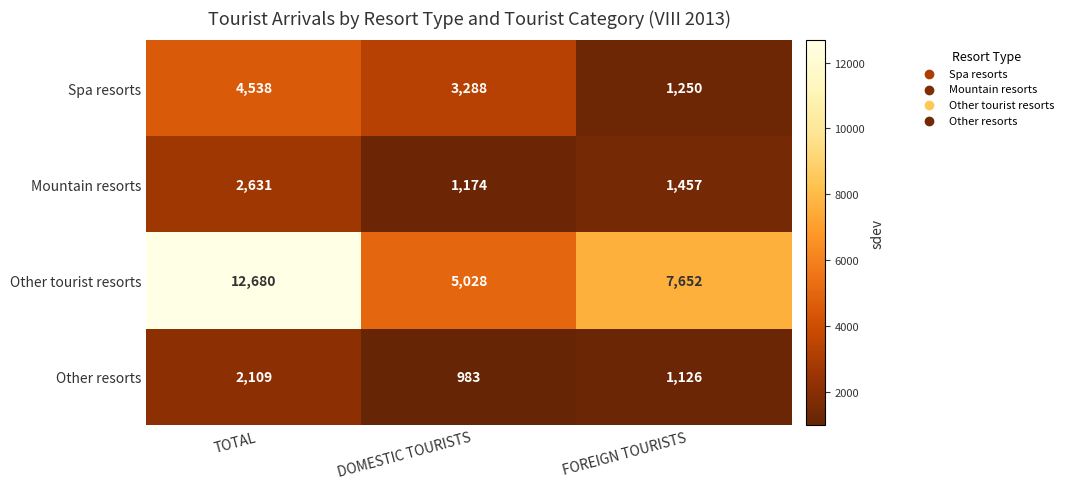

Reading right to left, what are all the values shown in this chart?

Spa resorts: 1250	3288	4538
Mountain resorts: 1457	1174	2631
Other tourist resorts: 7652	5028	12680
Other resorts: 1126	983	2109